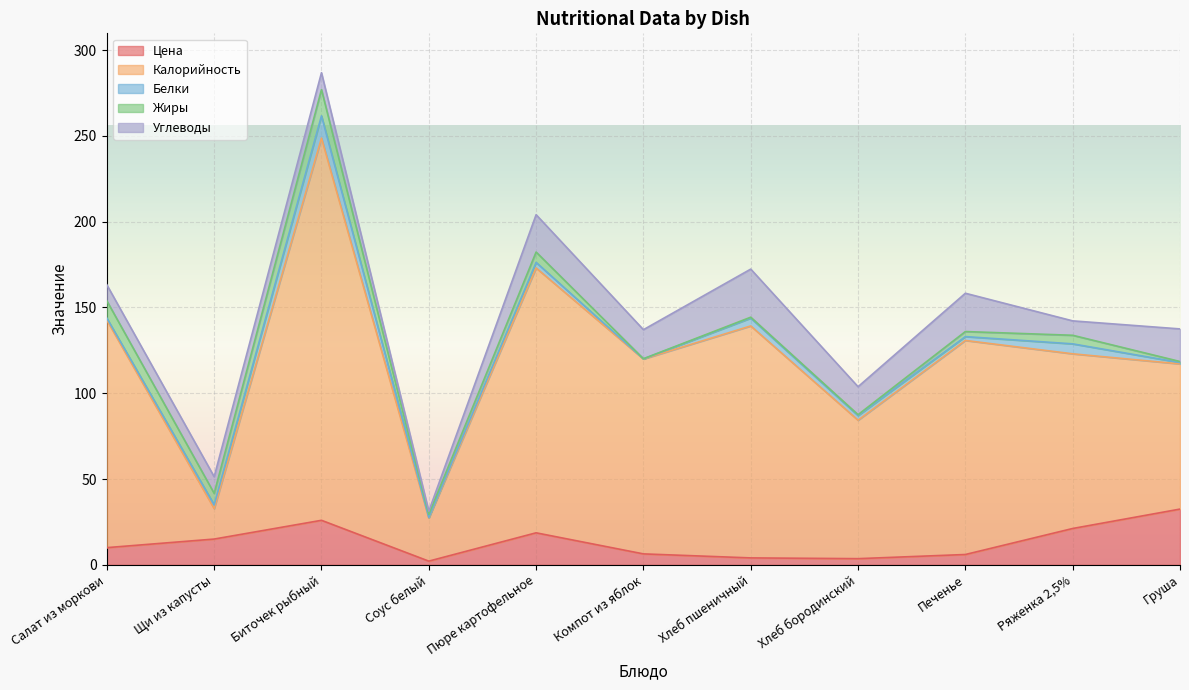

What is the average value of the Жиры series?

4.5